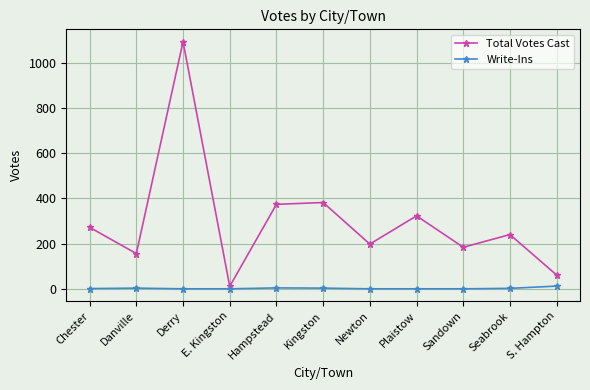

What is the label of the 11th point from the left?

S. Hampton